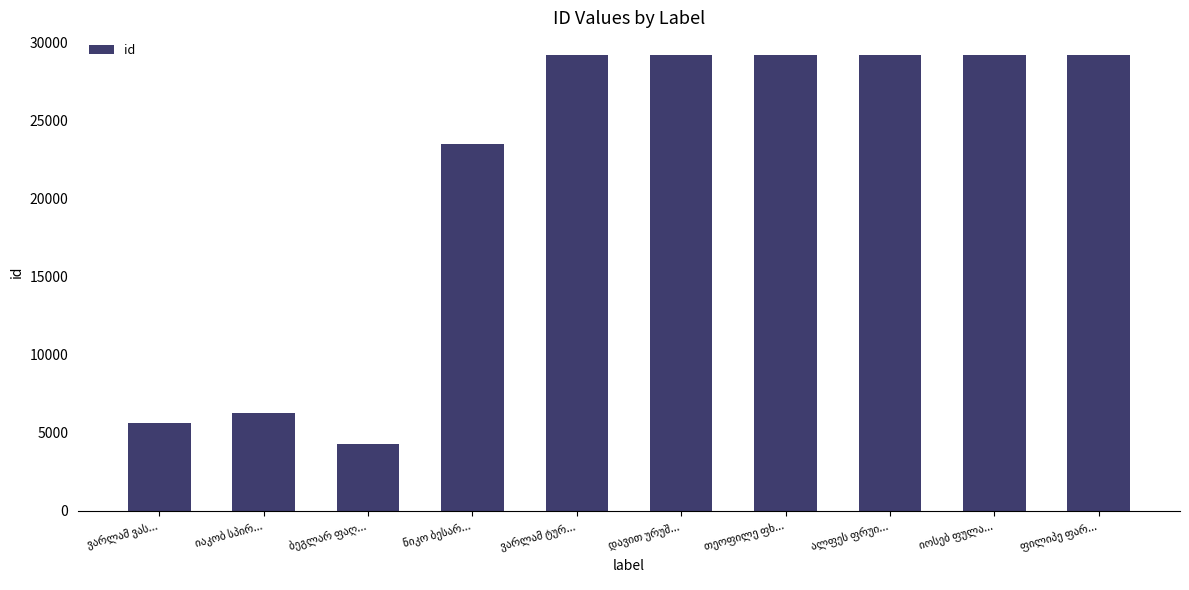

What is the value of the 1st bar from the left?

5592